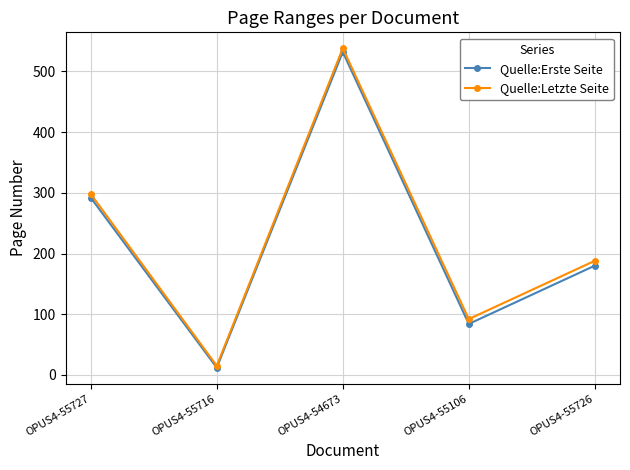

What position from the left is OPUS4-54673?

3